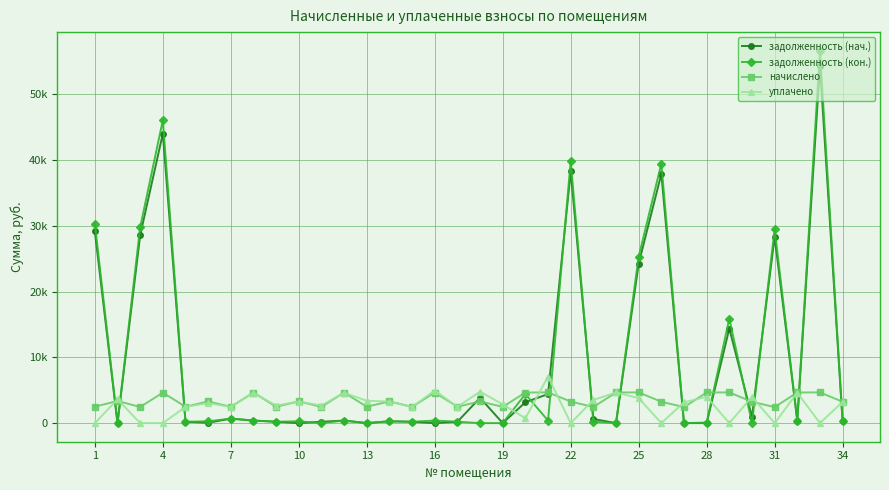

What is the sum of all начислено values?

117617.9